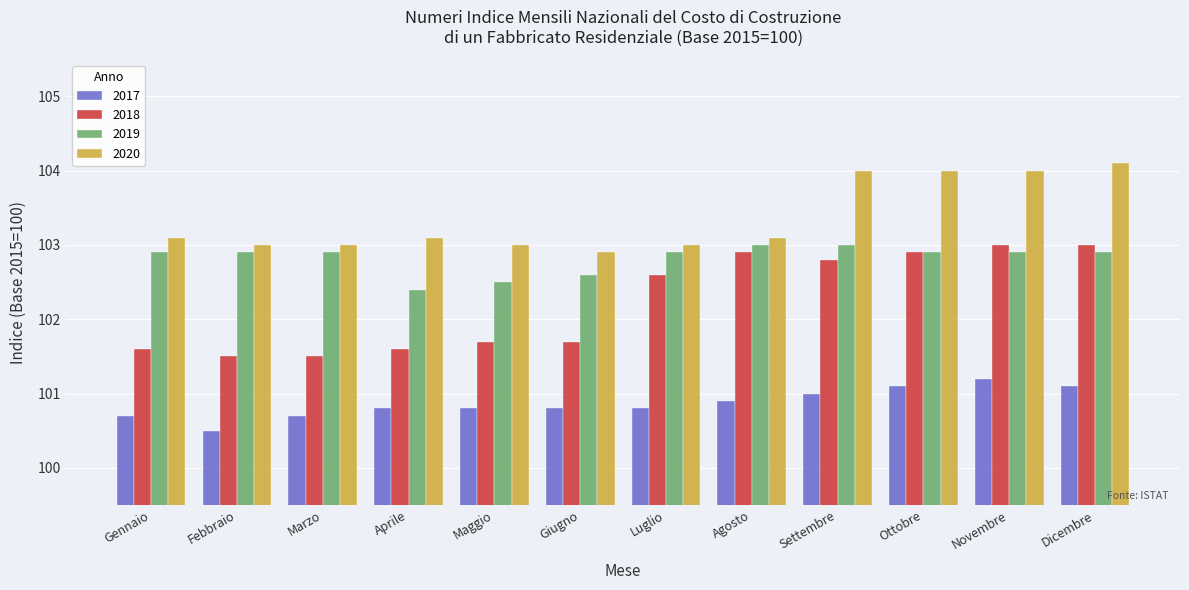

Is it true that 2019 equals 102.9 at Novembre?

True